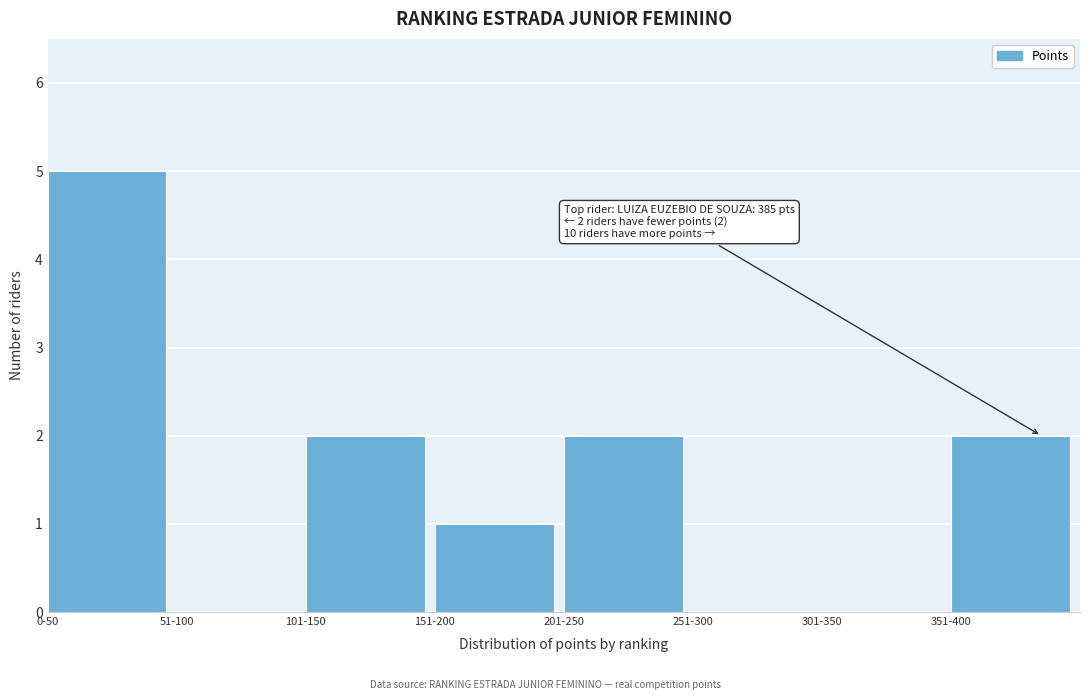

Reading right to left, extract all data points from this chart.

351-400=2	301-350=0	251-300=0	201-250=2	151-200=1	101-150=2	51-100=0	0-50=5